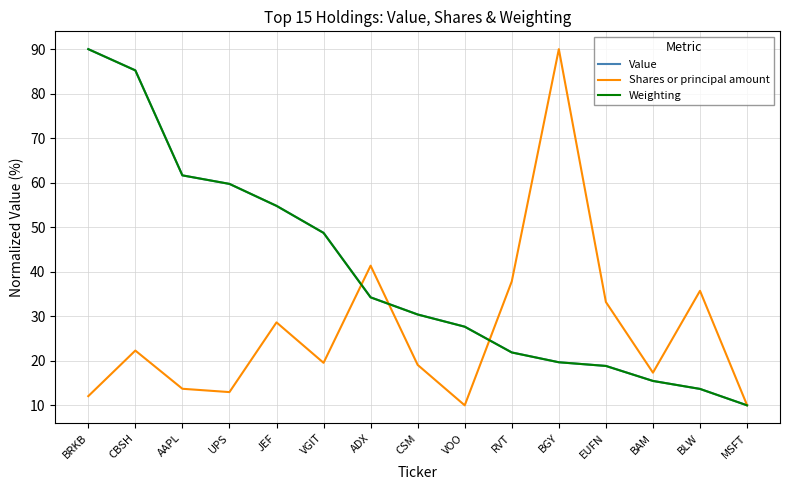

At which label does Shares or principal amount first exceed 19?

CBSH